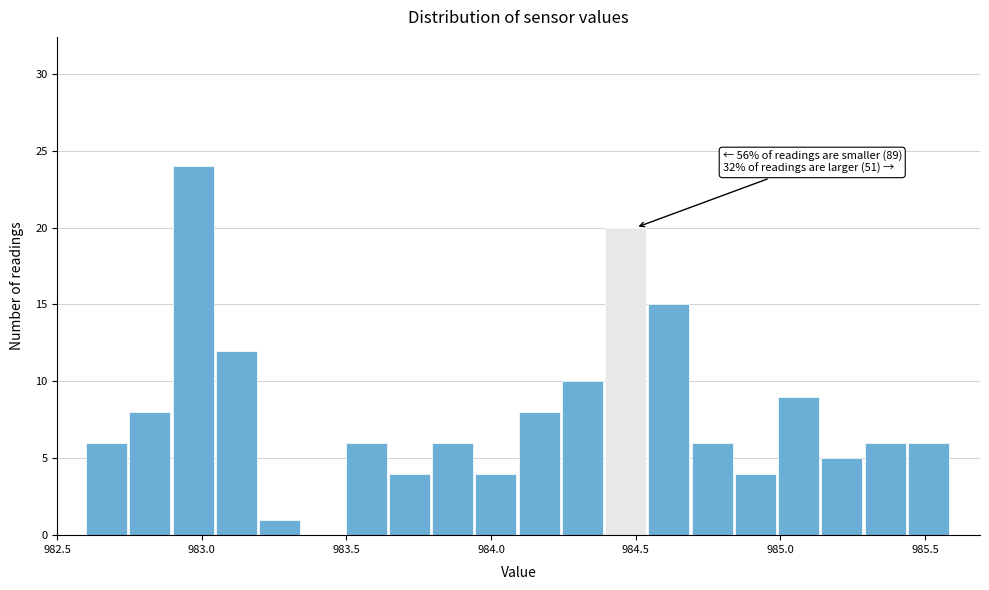

Read against the x-axis, roughly where is the centre of the tallest bar?

982.95